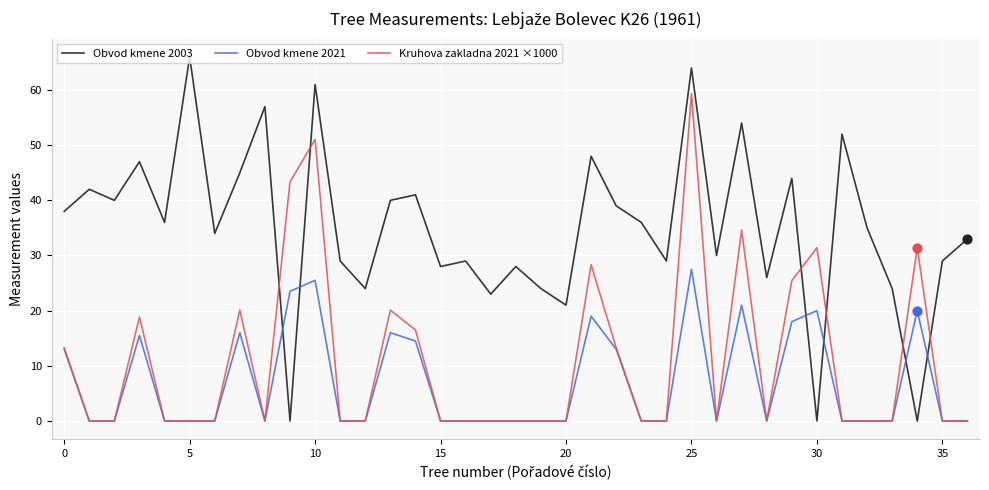

What are all the series names shown in the legend?

Obvod kmene 2003, Obvod kmene 2021, Kruhova zakladna 2021 ×1000